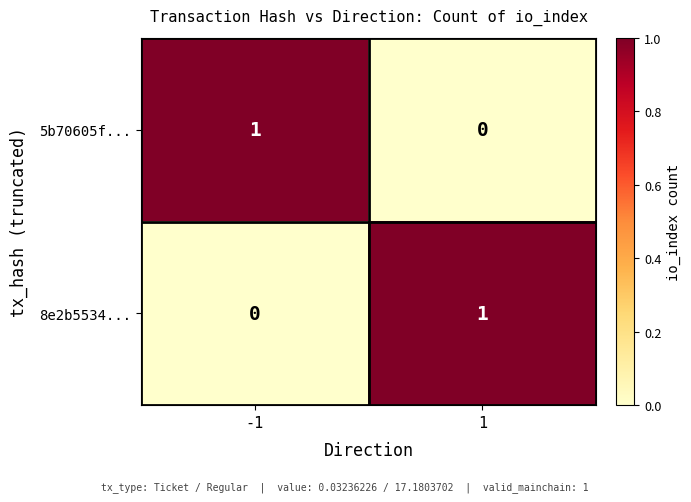

Rank the series at 1 from highest to lowest value.

8e2b5534..., 5b70605f...